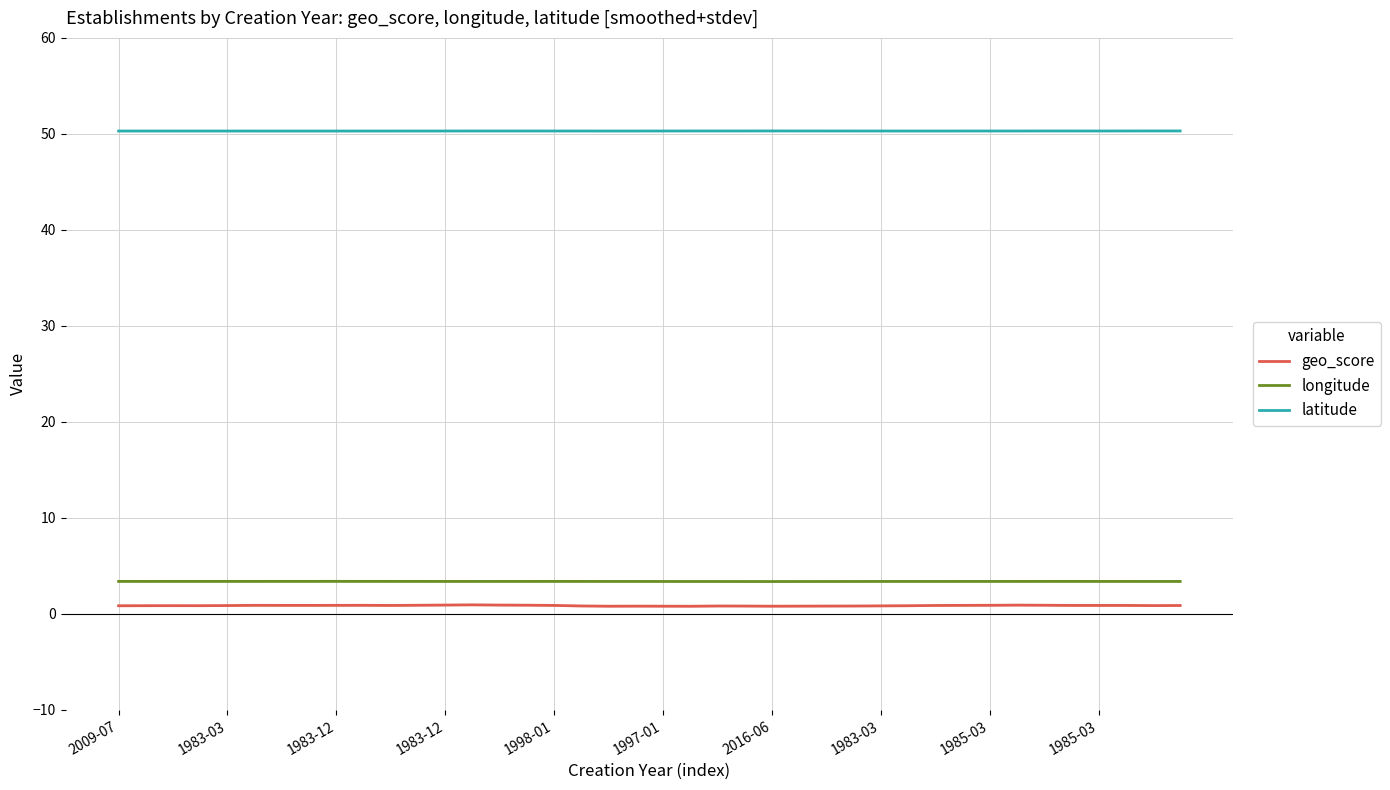

How many data points does each series have?

40